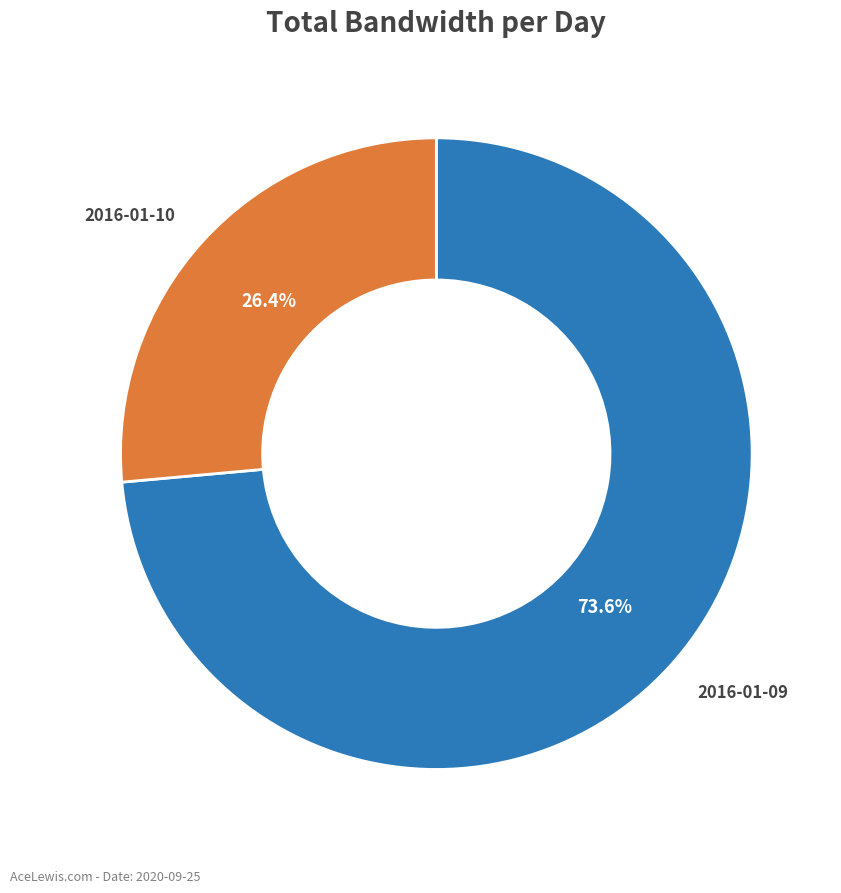

Is there any slice that represents more than half of the pie?

Yes